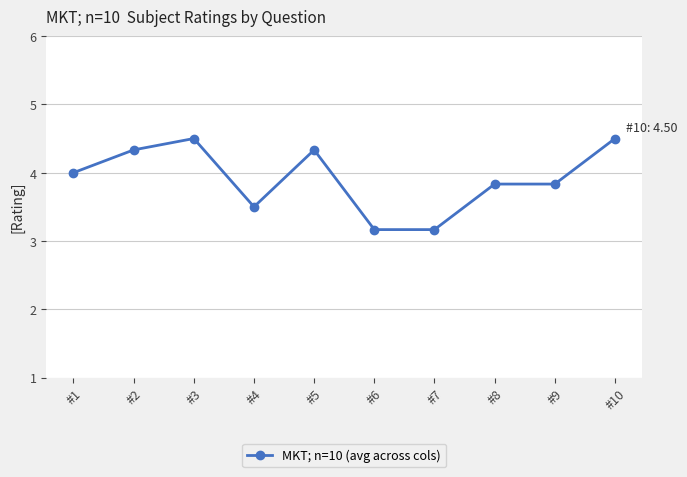

Is it true that the value at #10 is 1.7?

False